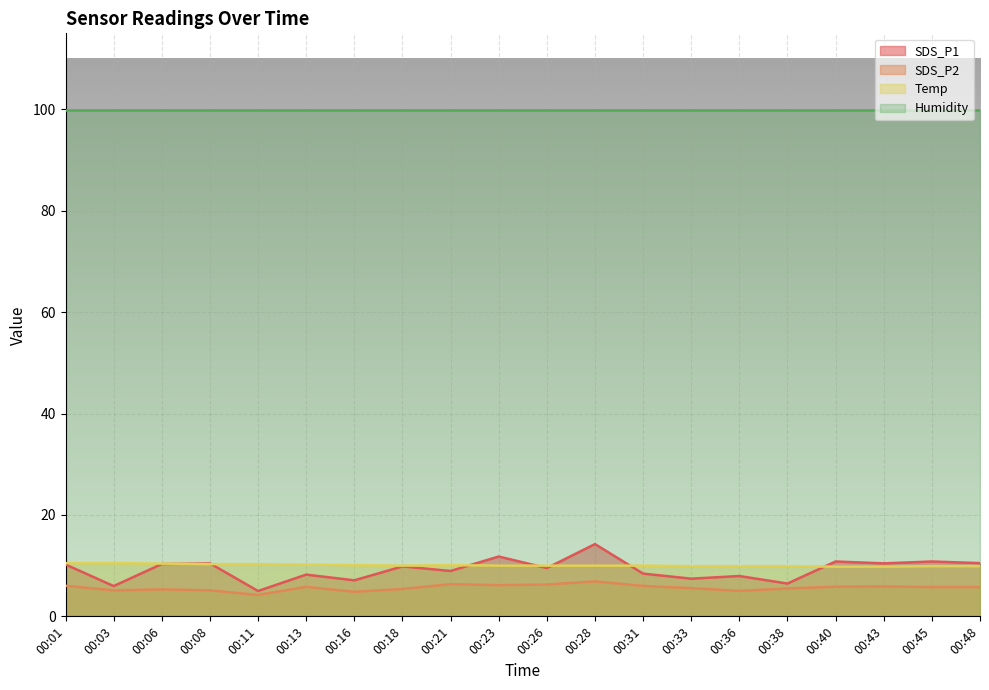

Is it true that Temp equals 4.5 at 00:11?

False